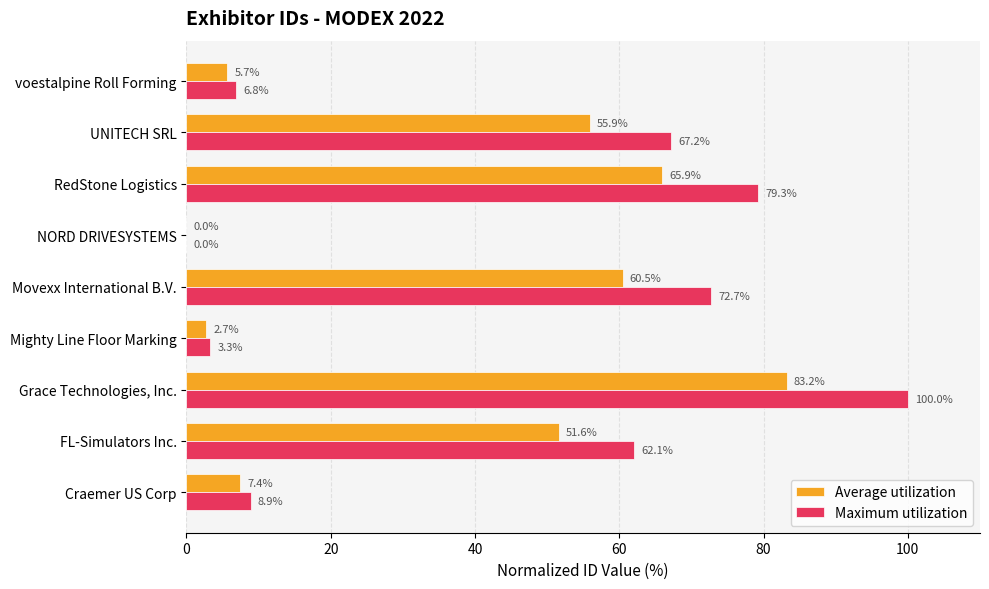

Which series changed the most between RedStone Logistics and UNITECH SRL?

Maximum utilization